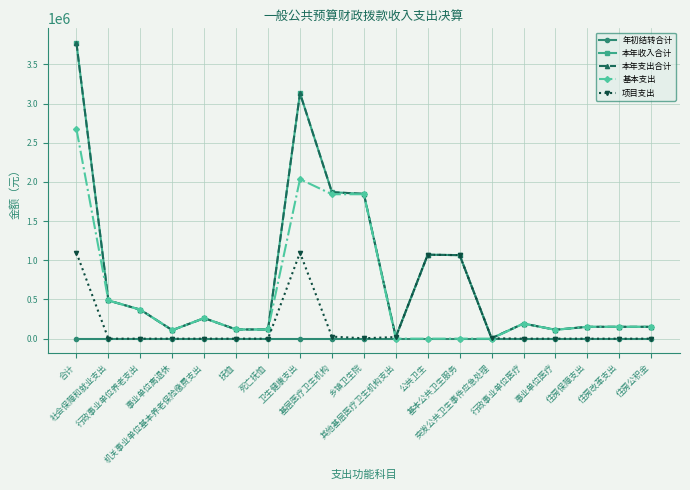

Where does the 本年收入合计 series first go above 192470?

合计